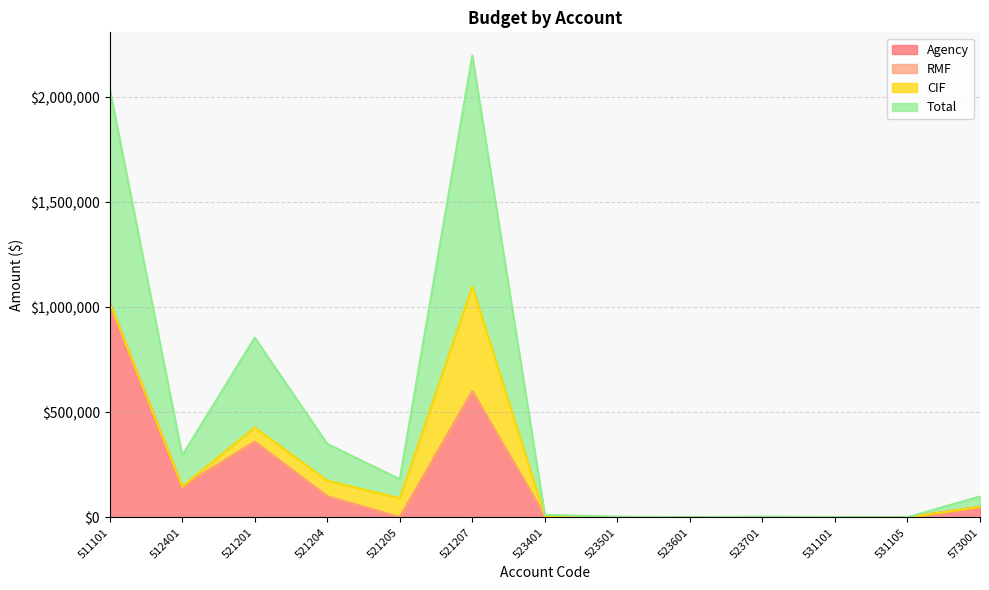

Where does the Total series first go above 50000?

511101